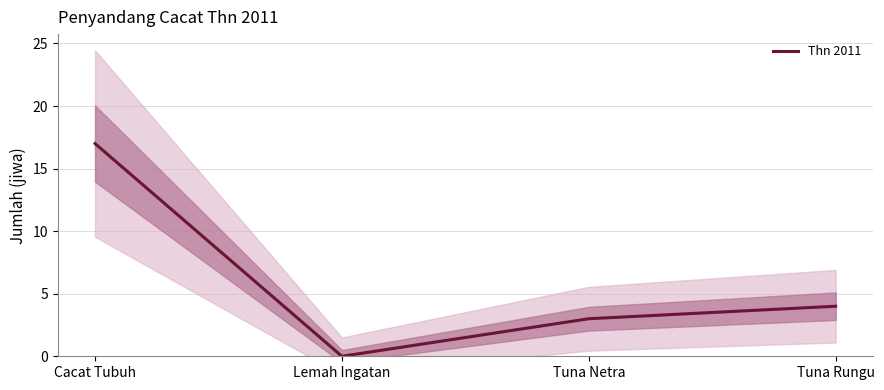

How many data points are above 4?

1